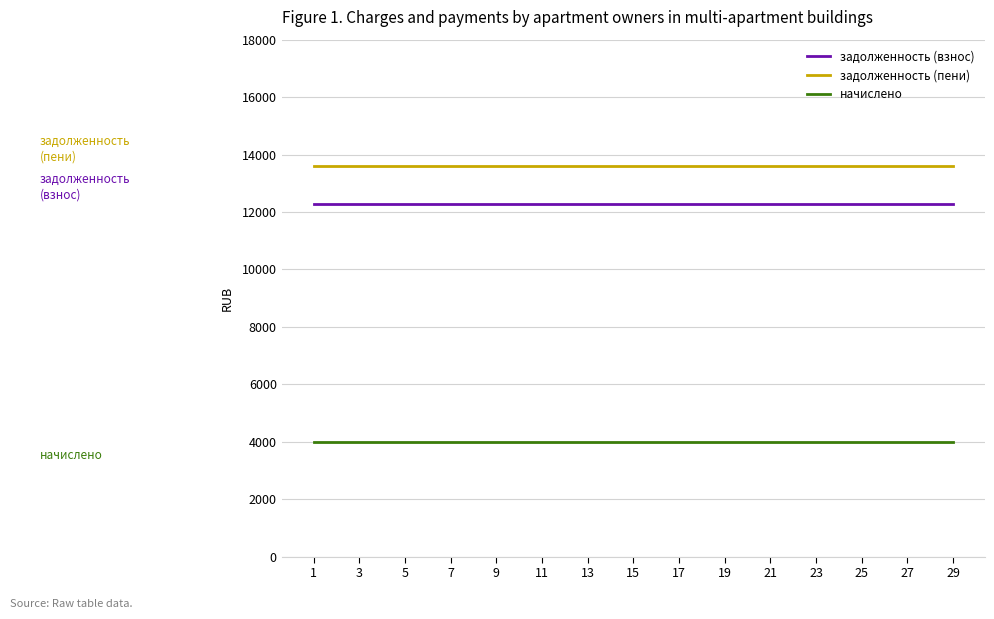

What is the lowest value of the задолженность (взнос) series?

12272.8